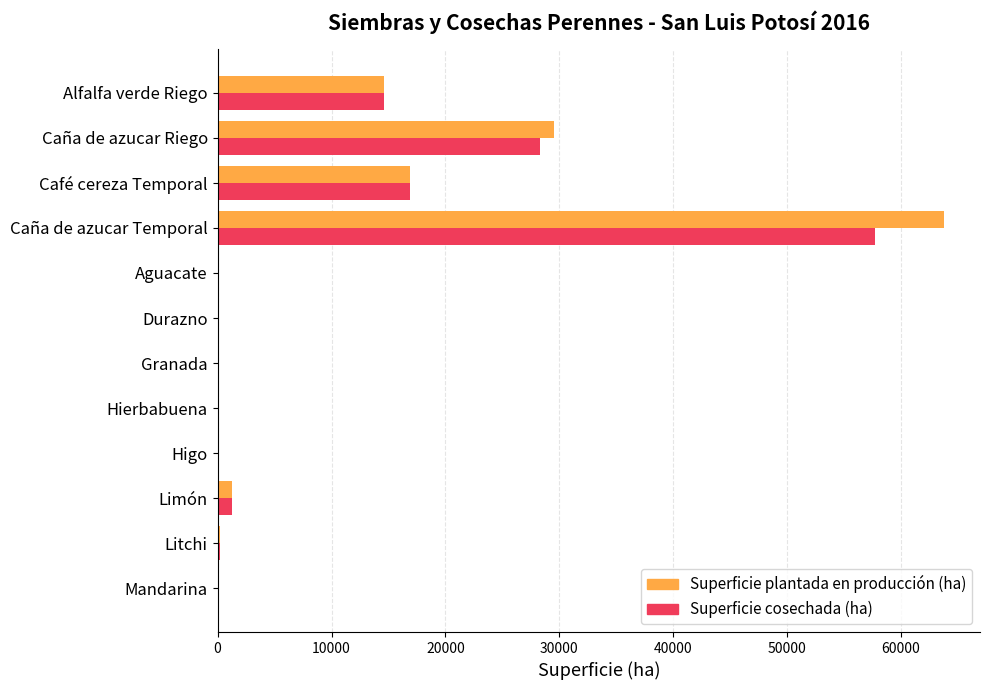

The Superficie cosechada (ha) series shows 94829.6 at Caña de azucar Temporal. True or false?

False